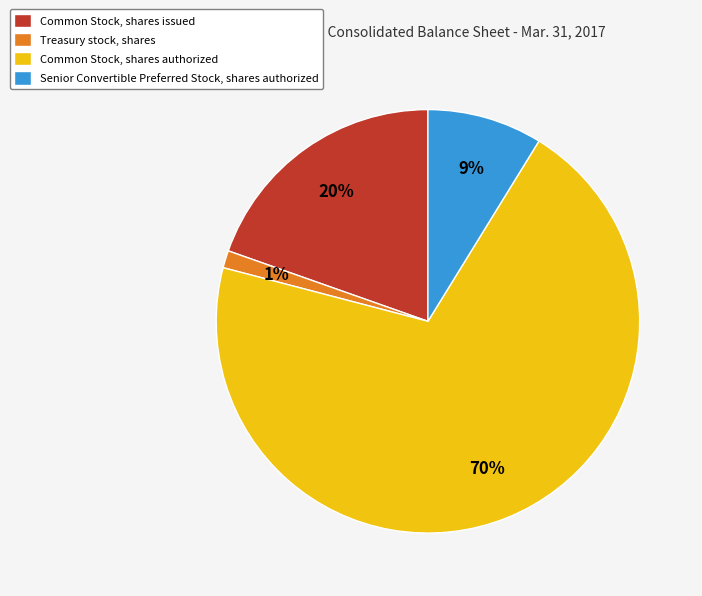

True or false: Senior Convertible Preferred Stock, shares authorized accounts for 9% of the total.

True